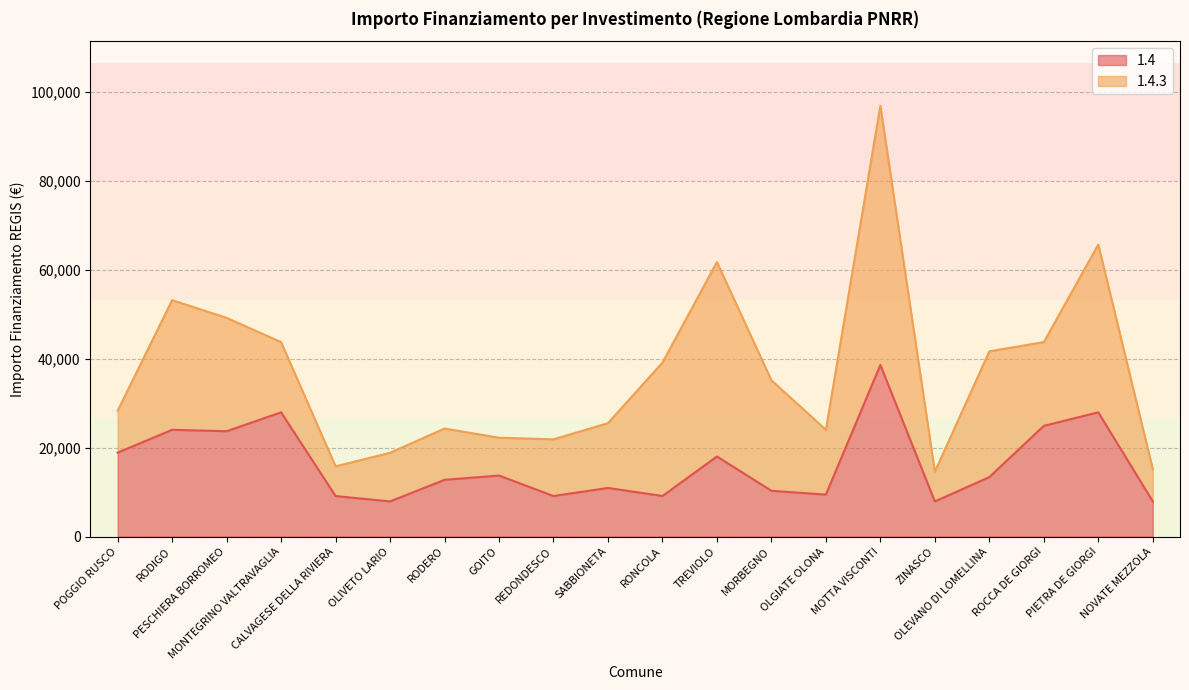

What is the minimum value shown in the chart?

7891